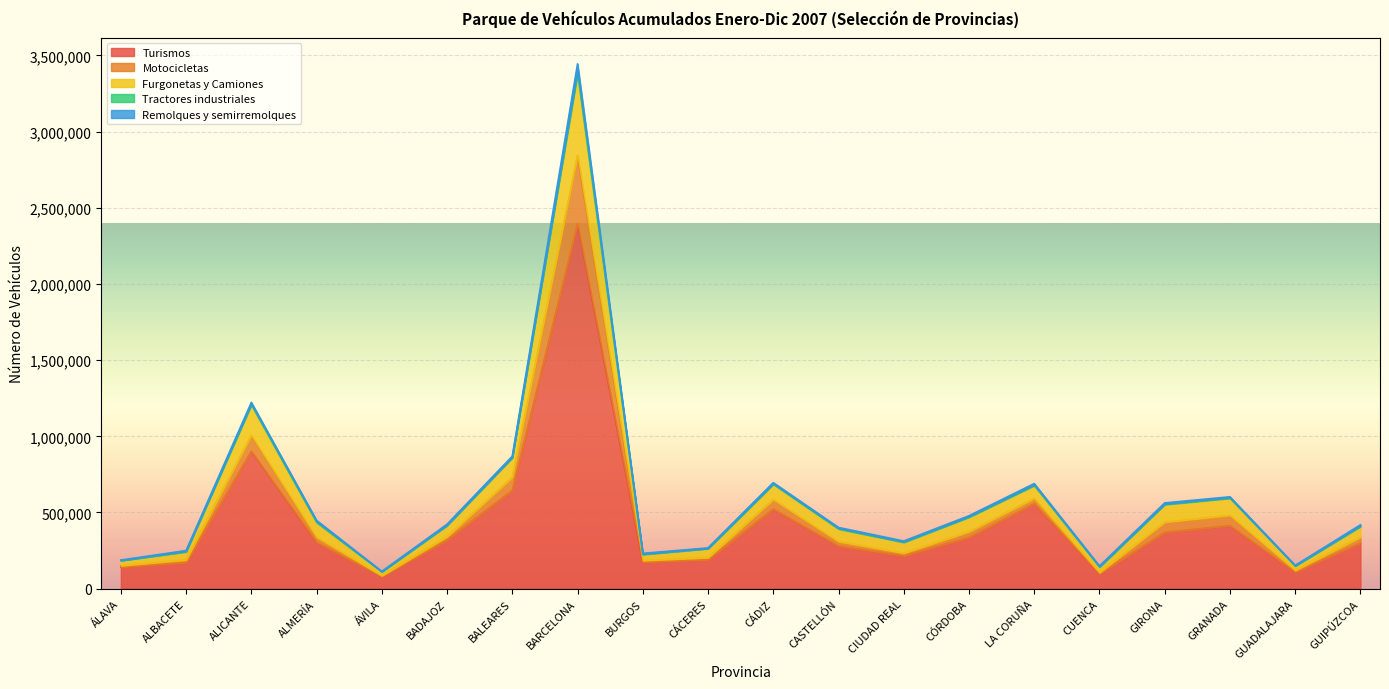

The Furgonetas y Camiones series shows 115502 at BURGOS. True or false?

False